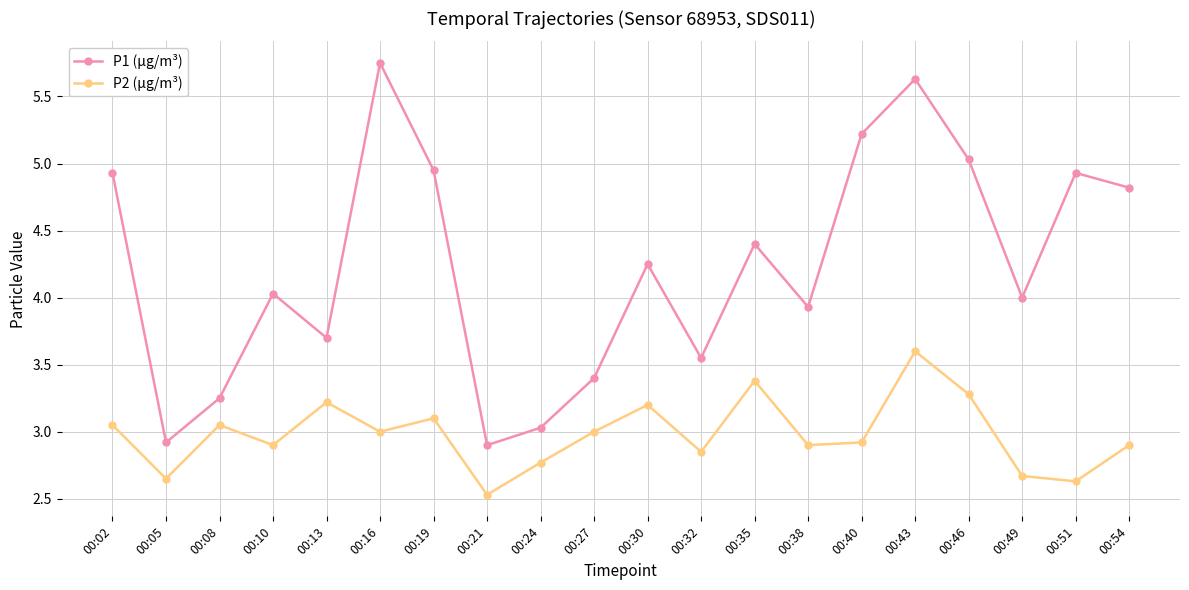

Between 00:05 and 00:54, which series saw the biggest shift?

P1 (µg/m³)